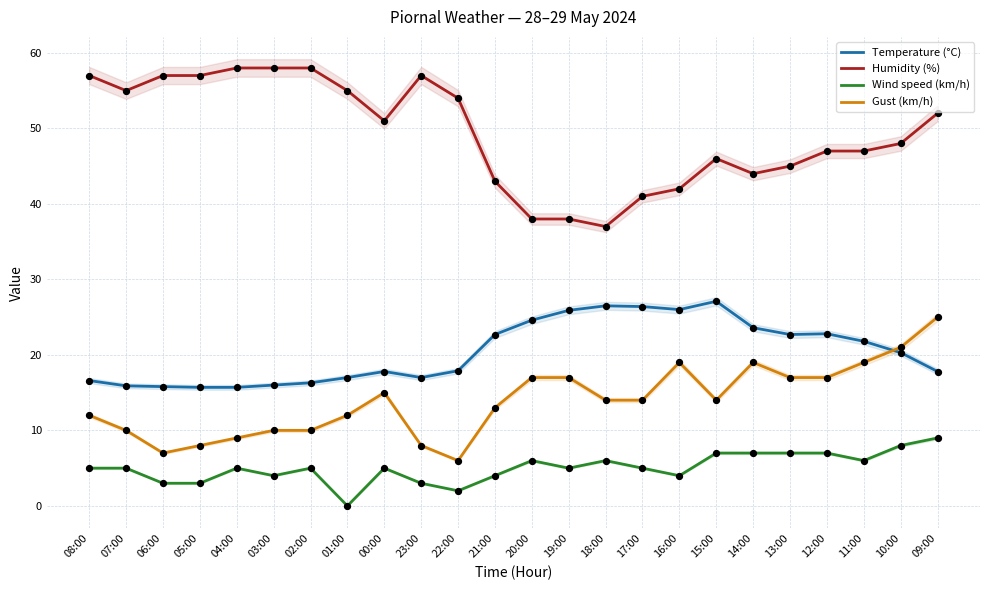

At how many categories does at least one series exceed 17?

24